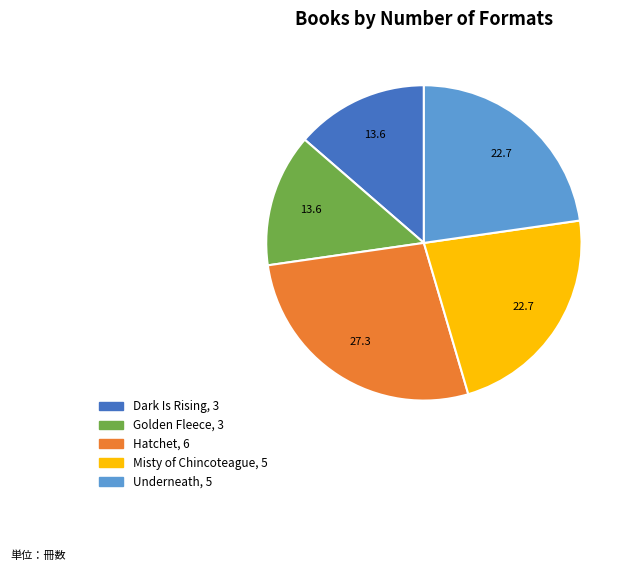

Which slice is the largest?

Hatchet